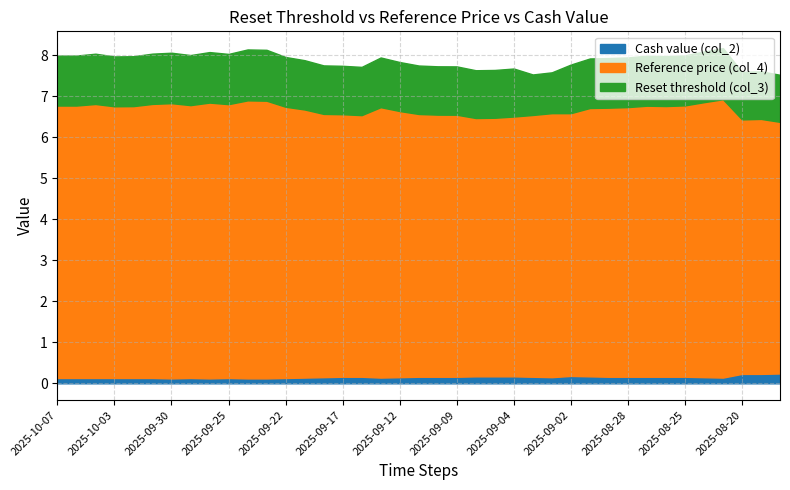

Reading left to right, transcribe all the data shown in this chart.

Reset threshold (col_3): 8.0	8.0	8.0	8.0	8.0	8.0	8.1	8.0	8.1	8.0	8.1	8.1	8.0	7.9	7.8	7.7	7.7	7.9	7.8	7.8	7.7	7.7	7.6	7.6	7.7	7.5	7.6	7.8	7.9	7.9	7.9	8.0	8.0	8.0	8.1	8.2	7.6	7.6	7.5
Reference price (col_4): 6.8	6.8	6.8	6.8	6.8	6.8	6.8	6.8	6.8	6.8	6.9	6.9	6.7	6.7	6.6	6.6	6.5	6.7	6.6	6.6	6.6	6.5	6.5	6.5	6.5	6.5	6.6	6.6	6.7	6.7	6.7	6.8	6.8	6.8	6.9	6.9	6.4	6.4	6.4
Cash value (col_2): 0.1	0.1	0.1	0.1	0.1	0.1	0.1	0.1	0.1	0.1	0.1	0.1	0.1	0.1	0.1	0.2	0.2	0.1	0.1	0.2	0.2	0.2	0.2	0.2	0.2	0.2	0.1	0.2	0.2	0.2	0.2	0.2	0.2	0.2	0.1	0.1	0.2	0.2	0.2